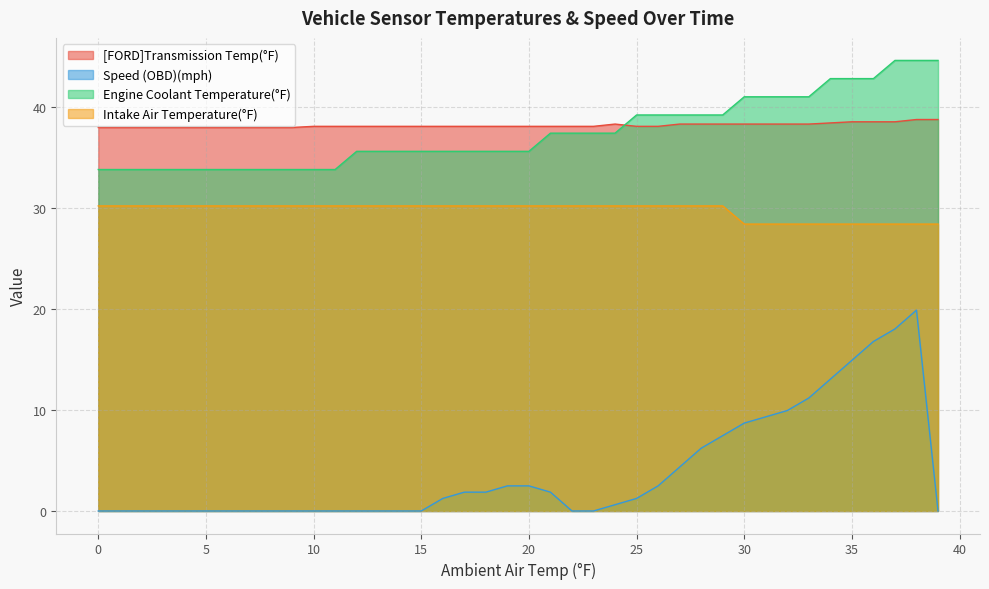

At which category does the chart reach its peak across all series?

28.4